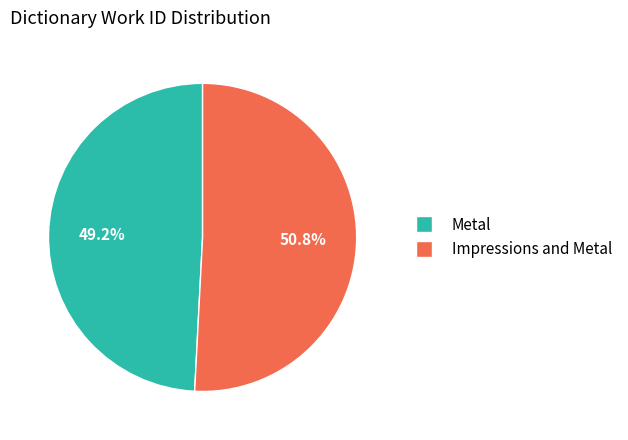

Rank the categories by value from highest to lowest.

Impressions and Metal, Metal